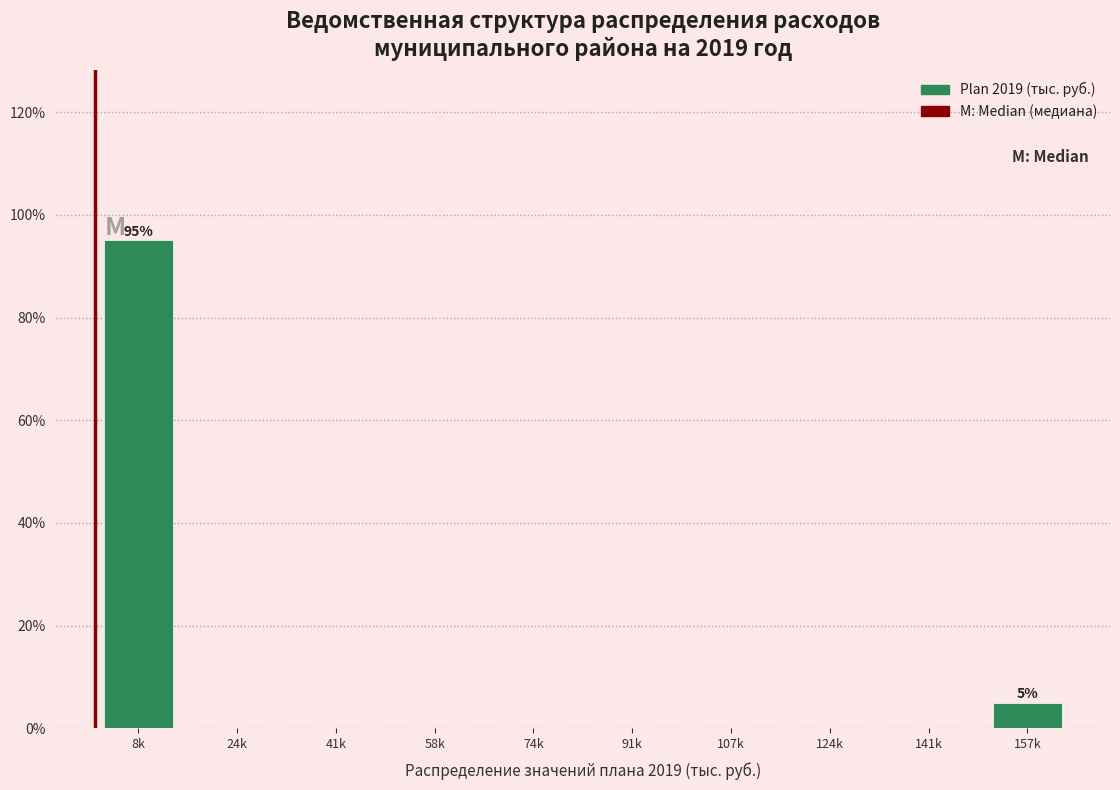

Reading left to right, extract all data points from this chart.

8k=95	24k=0	41k=0	58k=0	74k=0	91k=0	107k=0	124k=0	141k=0	157k=5